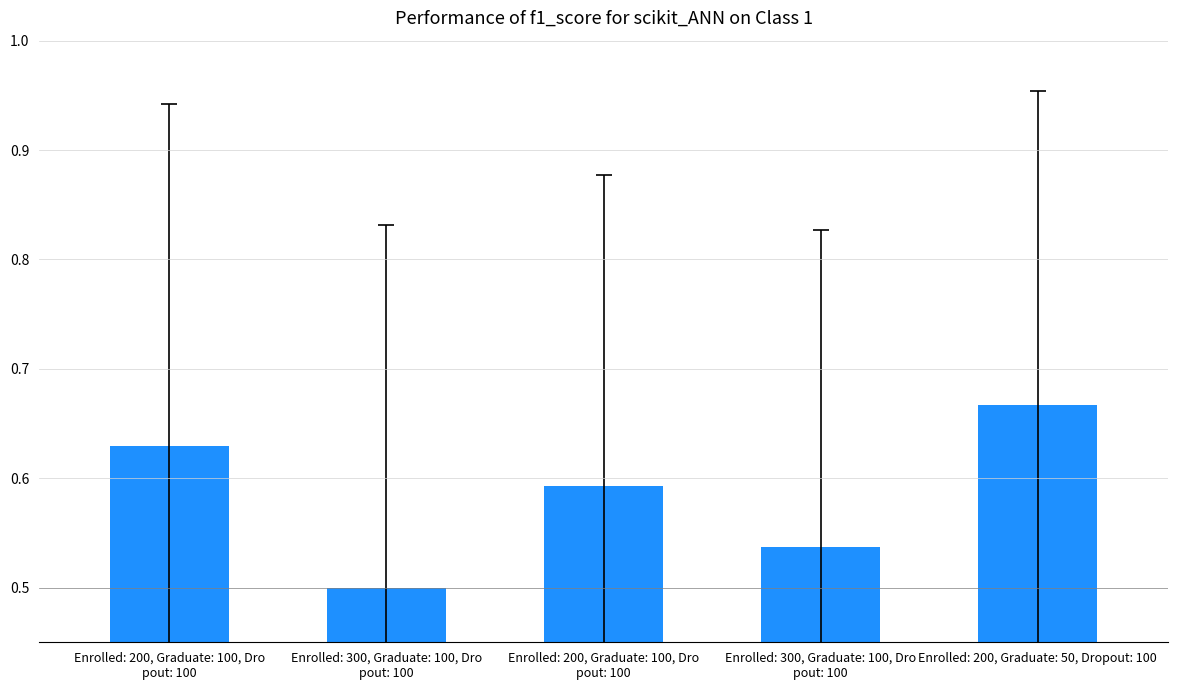

Which category has the highest value across all series?

Enrolled: 200, Graduate: 50, Dropout: 100